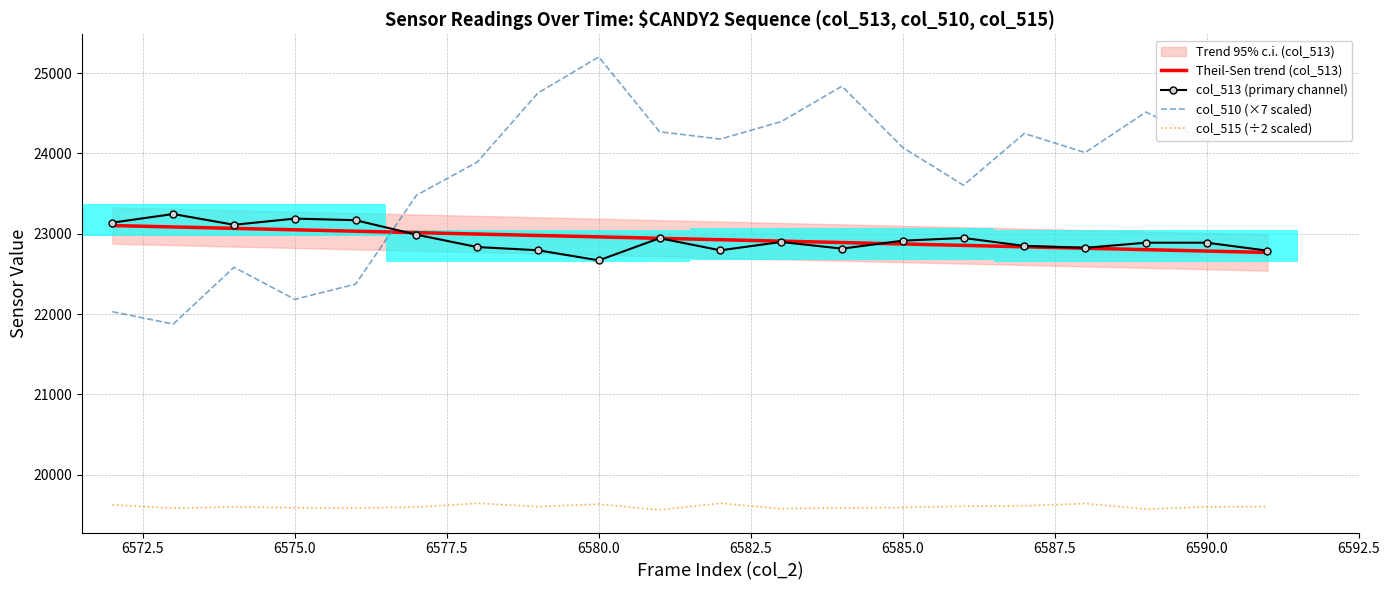

Is the value of col_510 (×7 scaled) at 17 greater than the value of Theil-Sen trend (col_513) at 6570.0?

Yes